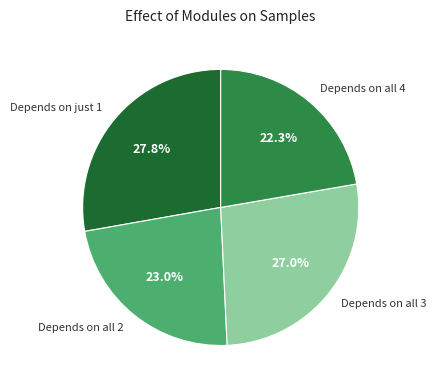

Does any single category account for the majority?

No